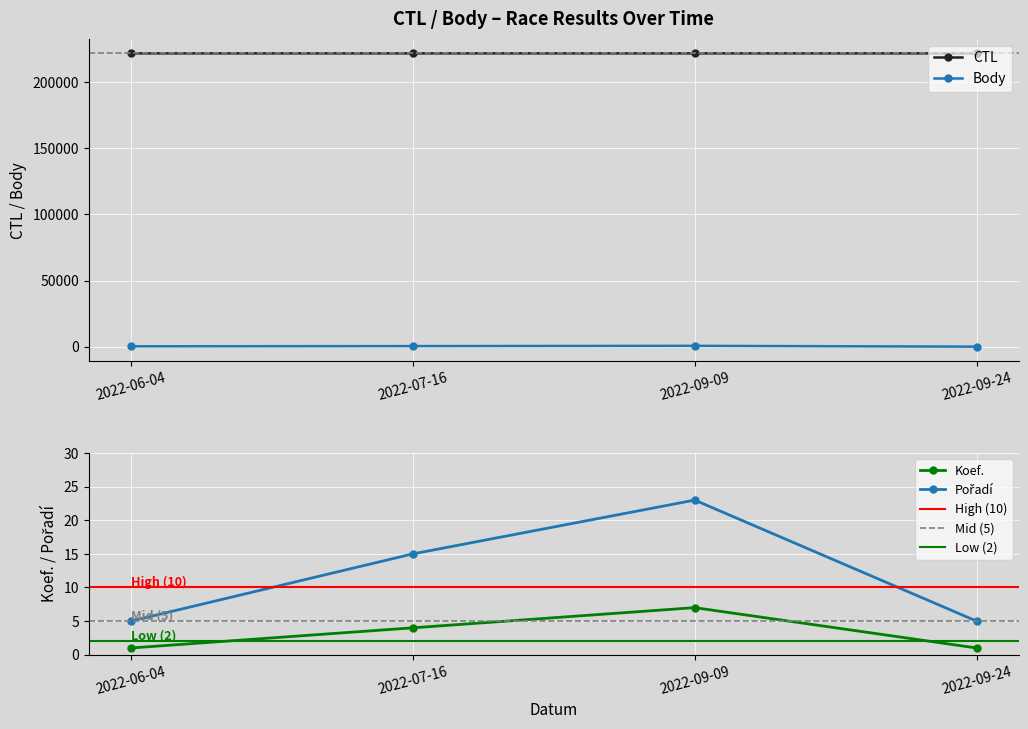

What are all the series names shown in the legend?

CTL, Body, Koef., Pořadí